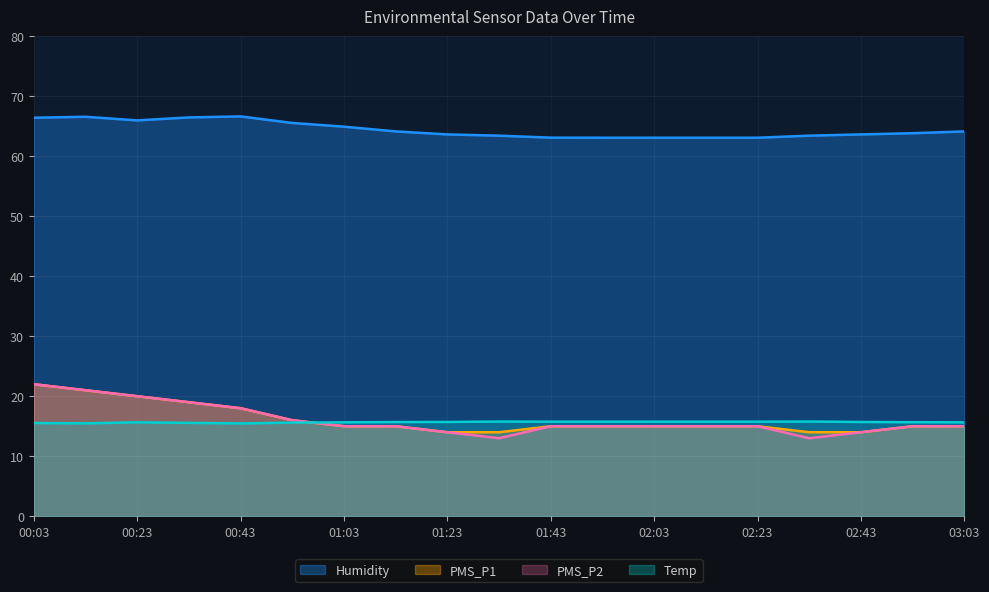

What position from the right is 02:43?

3